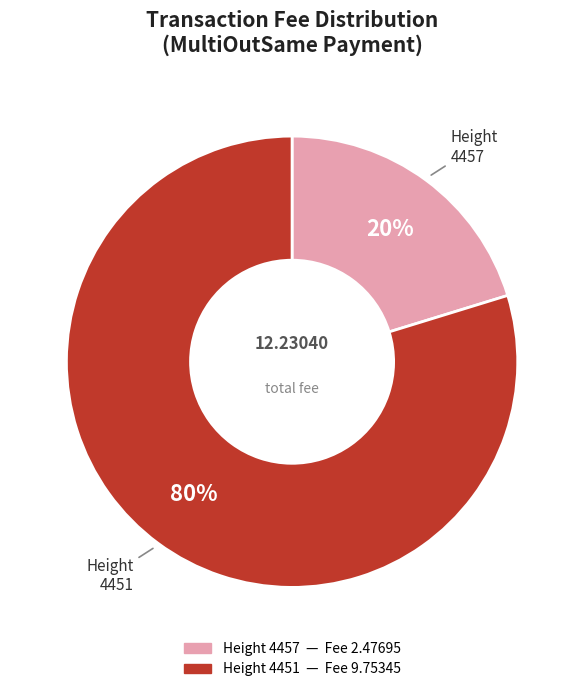

Does any single category account for the majority?

Yes